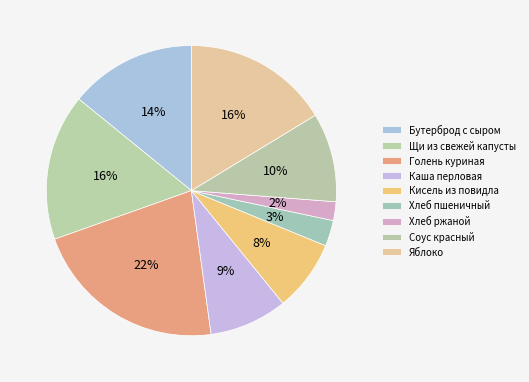

To the nearest percent, what is the combined percentage of Яблоко and Каша перловая?

25%